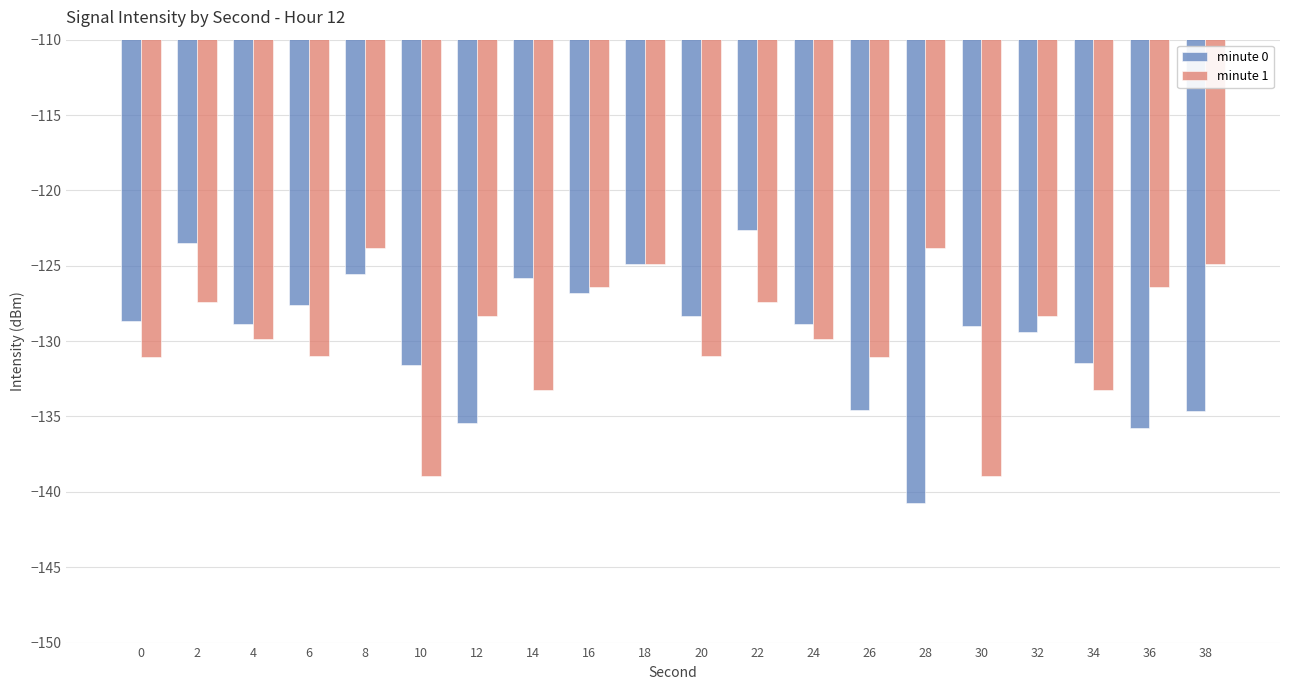

At 6, list the series in order from largest to smallest.

minute 0, minute 1